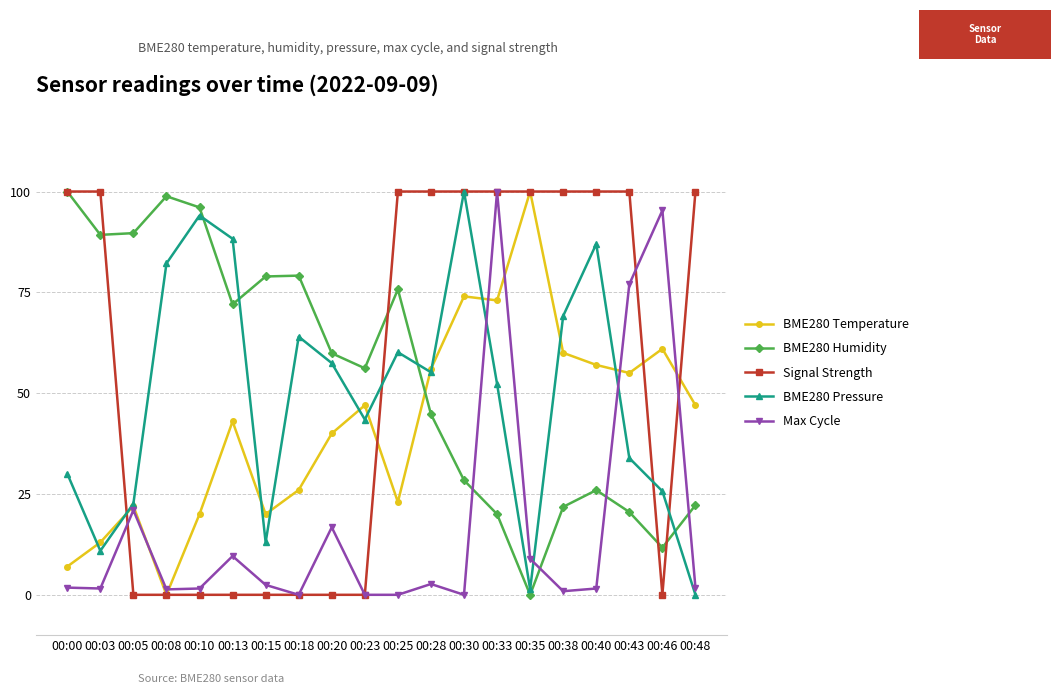

True or false: BME280 Temperature has more than 2 interior local peaks.

True